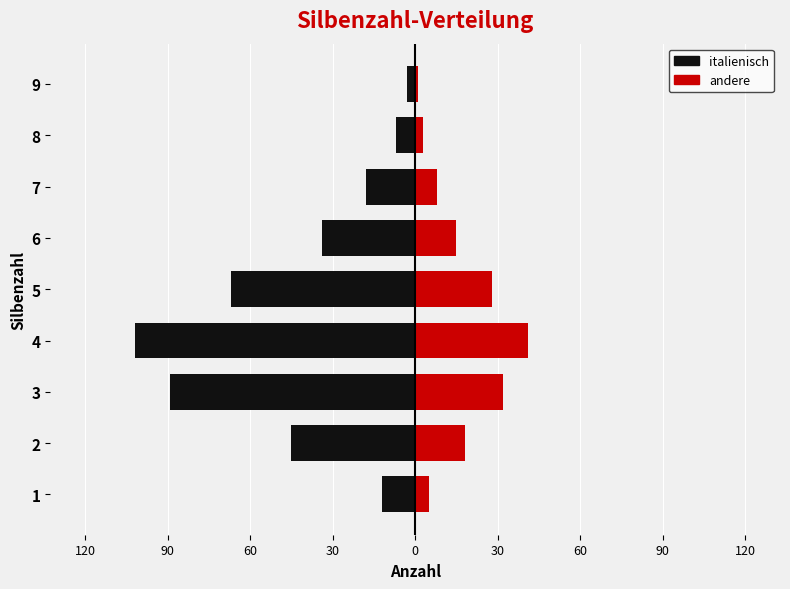

How many bars are there in total?

18